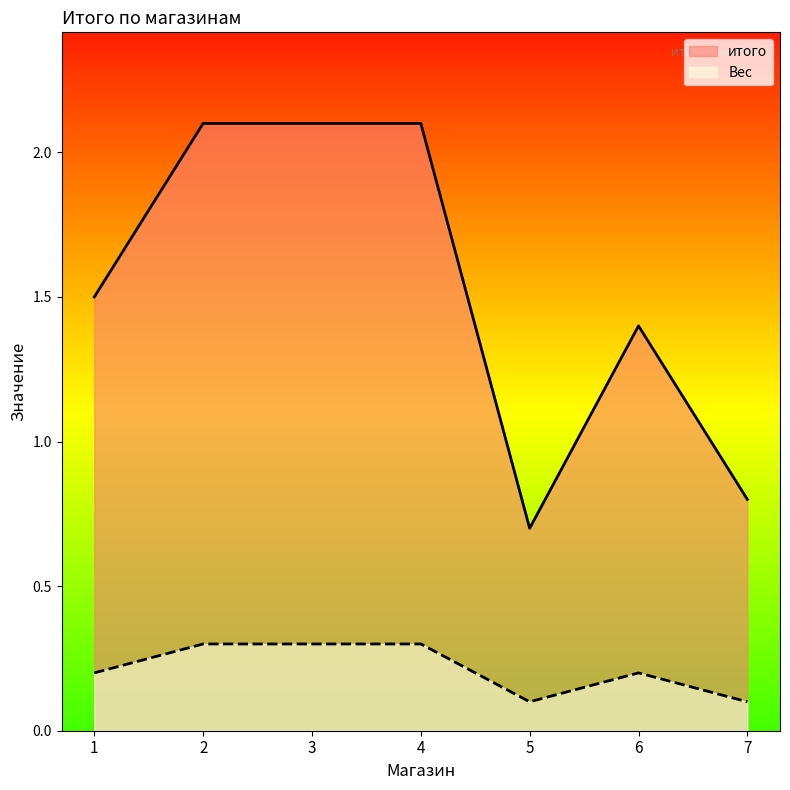

Where is итого nearest to the value 1?

7